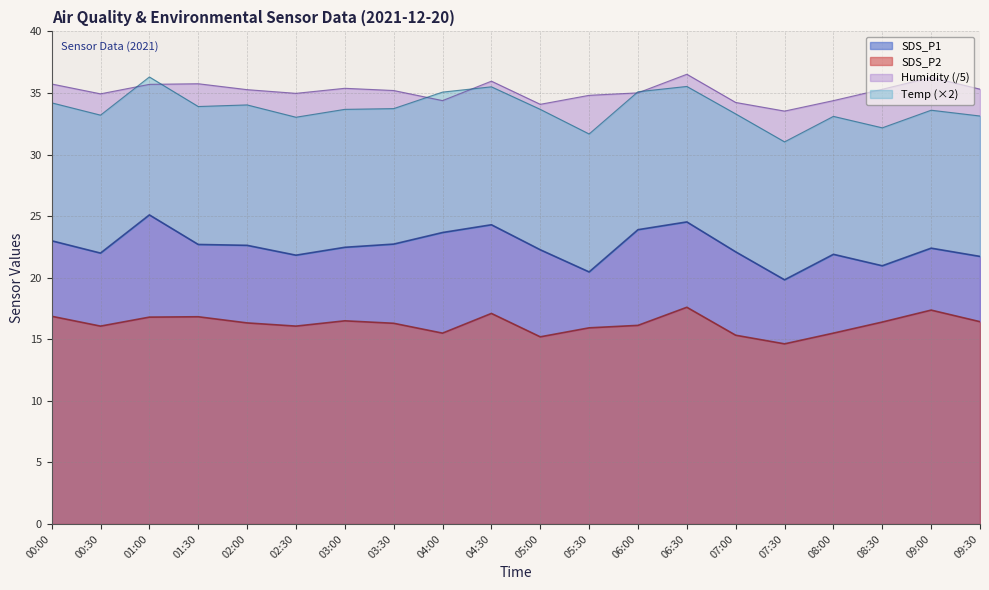

How many data points does each series have?

20